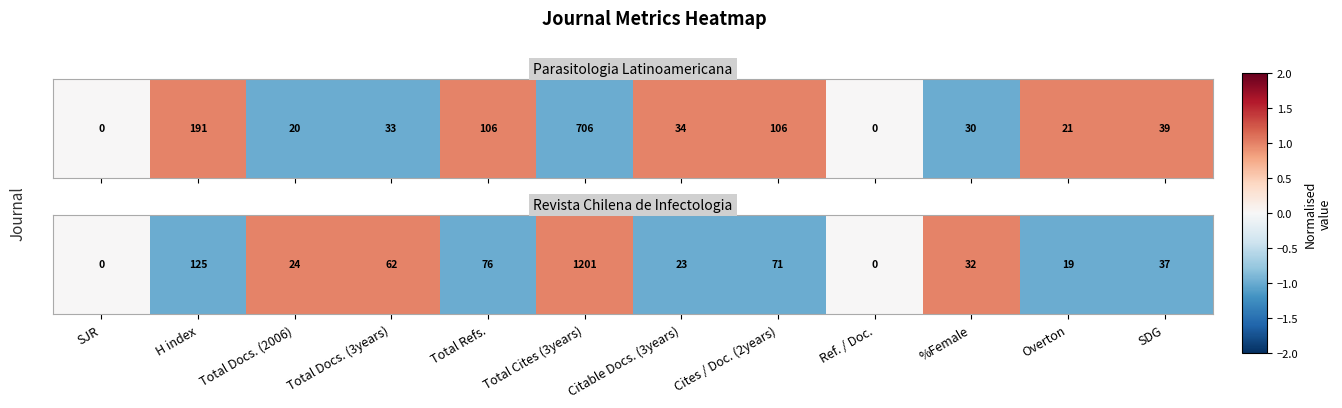

What value does the data have at %Female?

1.0